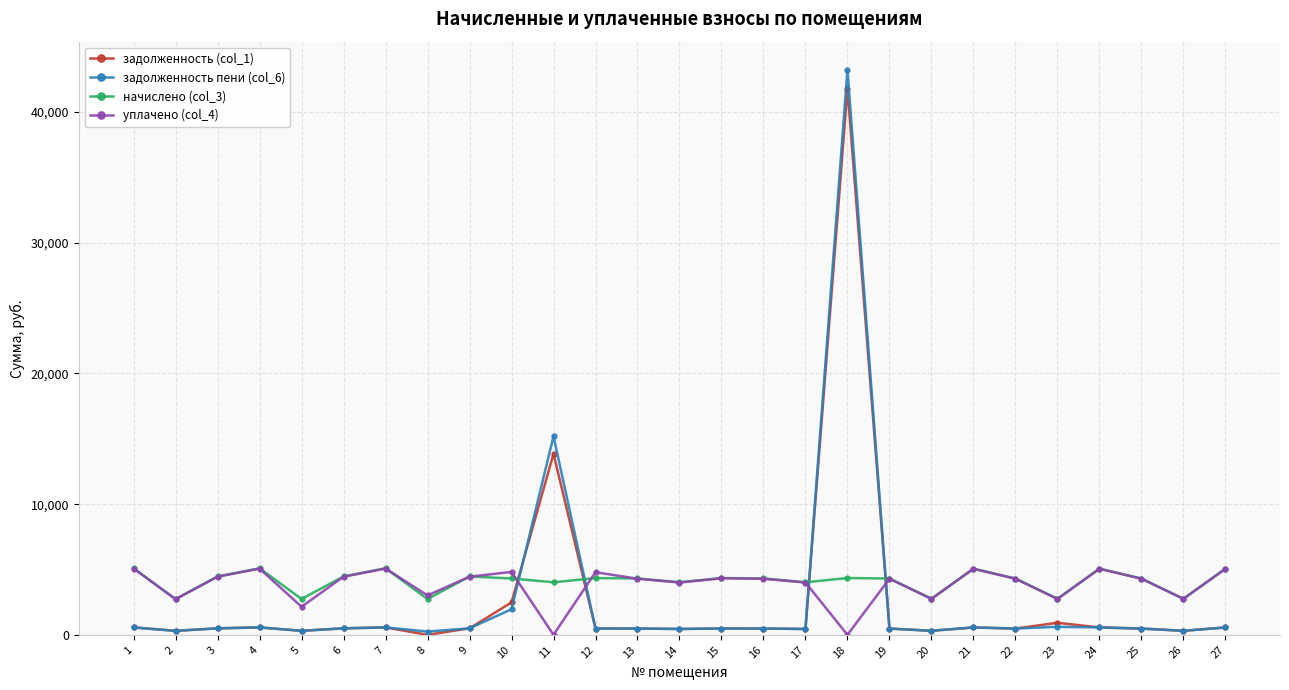

True or false: задолженность пени (col_6) has more than 0 interior local peaks.

True